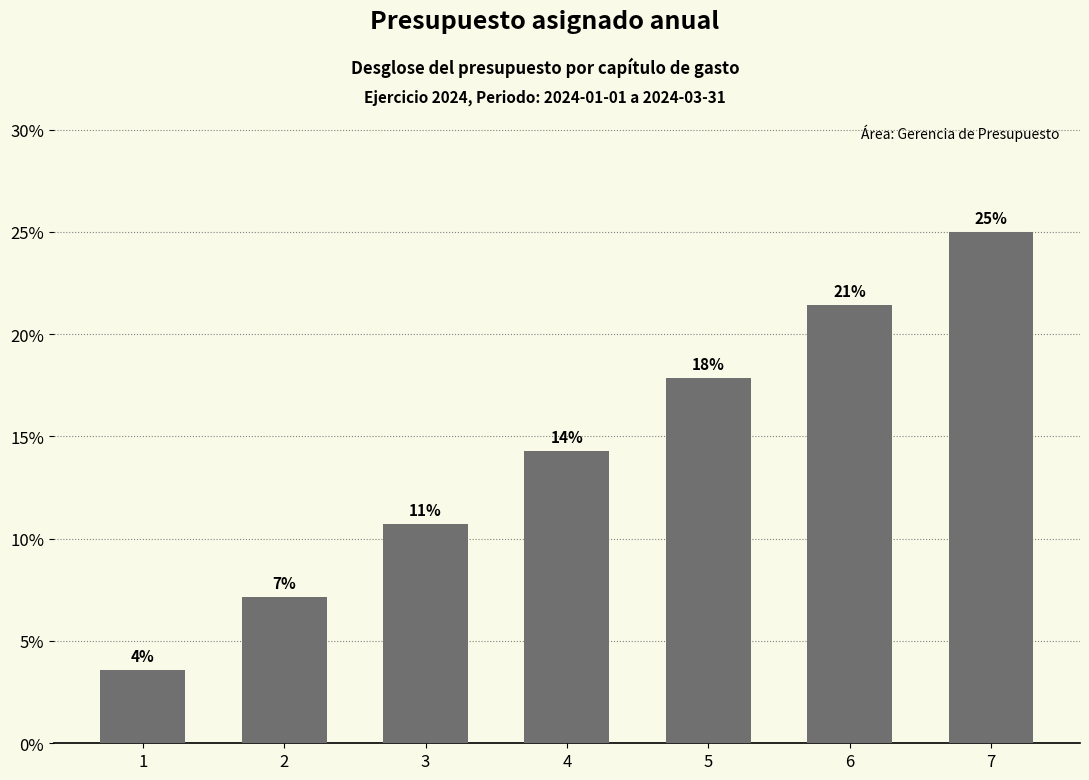

How many bars are there in total?

7